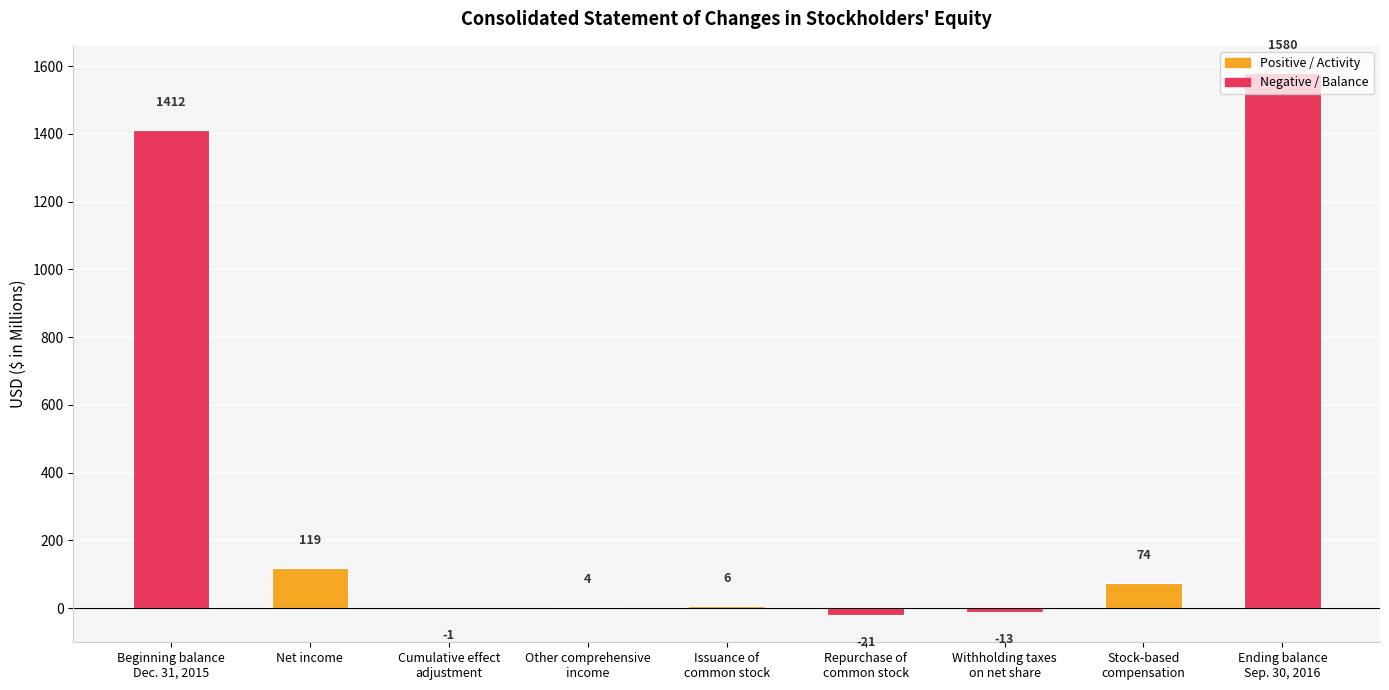

Between Stock-based
compensation and Net income, which is larger?

Net income